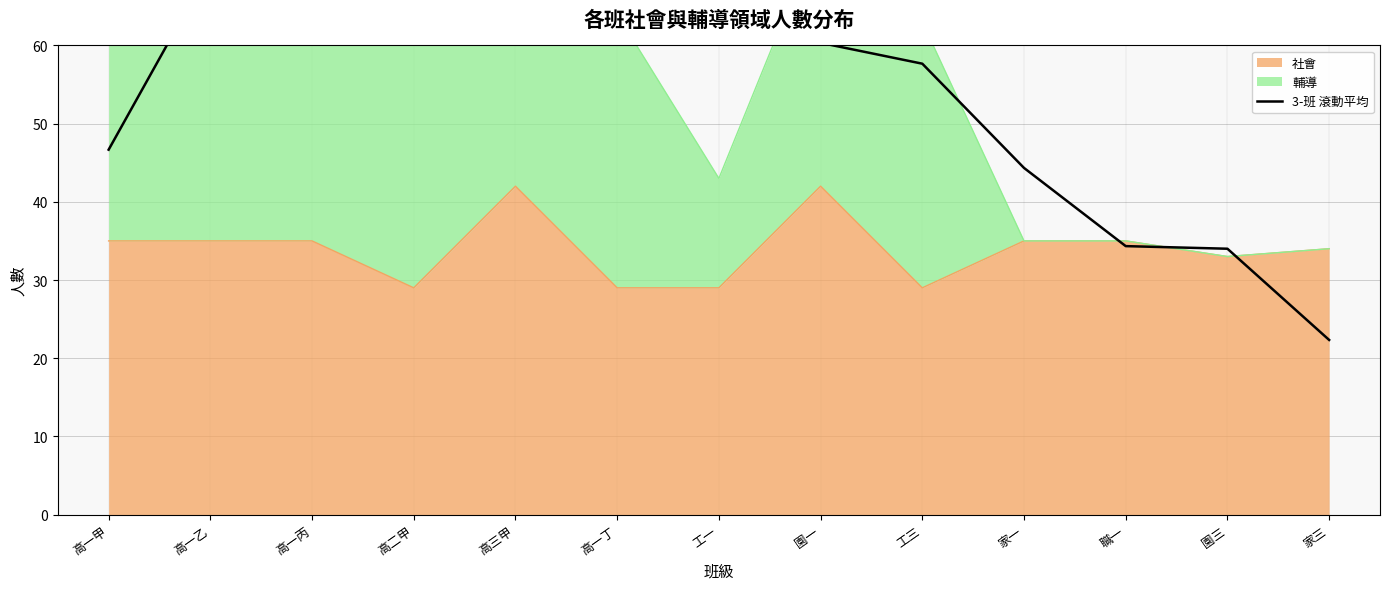

True or false: the data shows 61.3 at 高一丁.

True